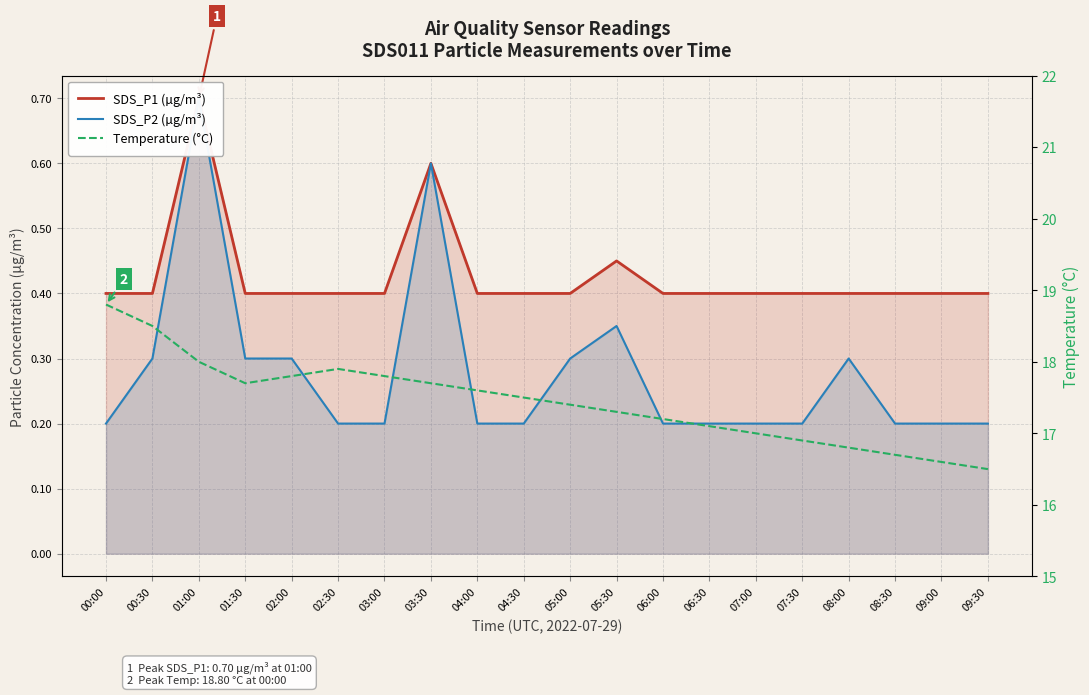

Is it true that Temperature (°C) equals 28.0 at 05:30?

False